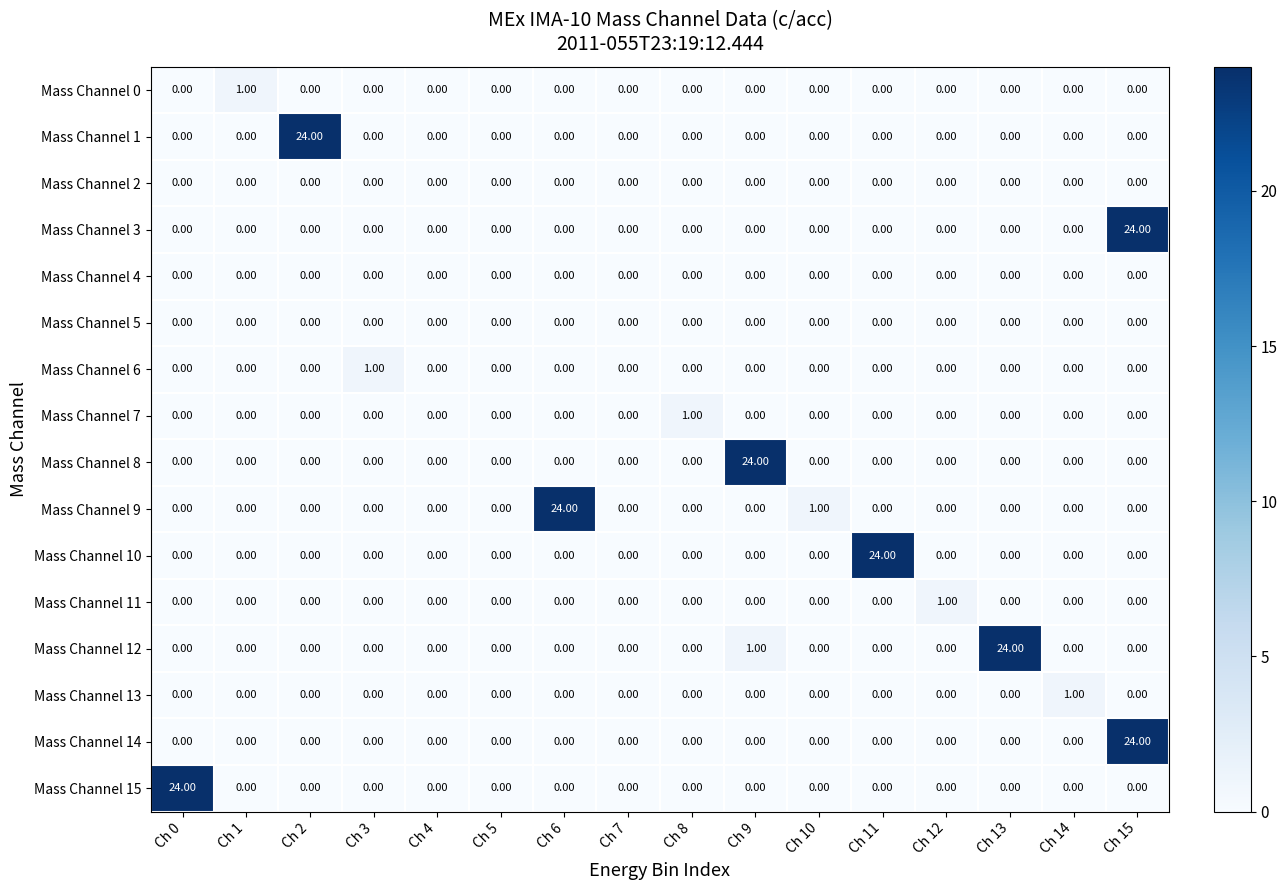

What is the sum of all Mass Channel 10 values?

24